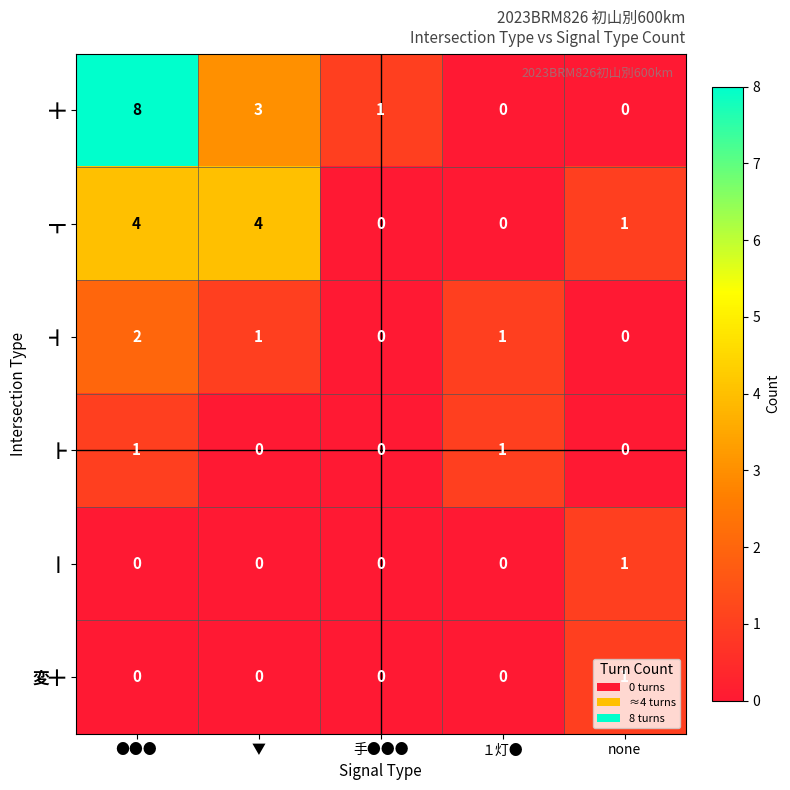

Which series has the largest range (max minus min)?

╋